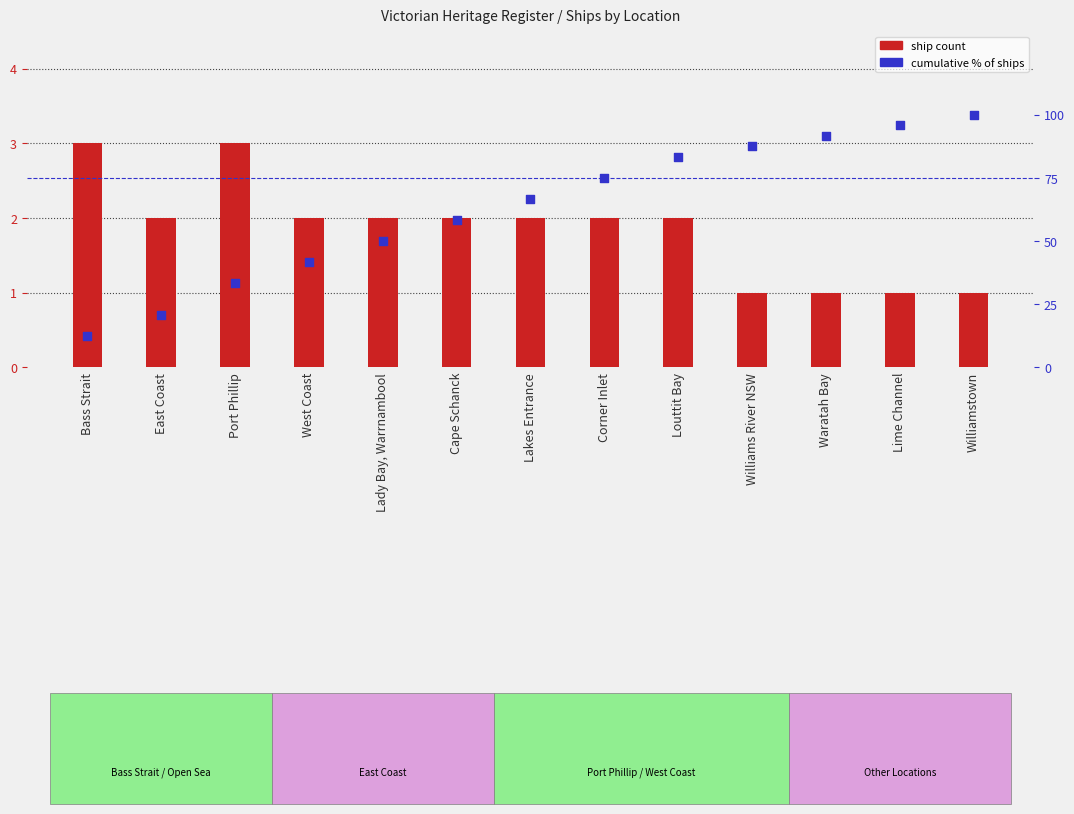

What is the total value across all series at Corner Inlet?

77.0